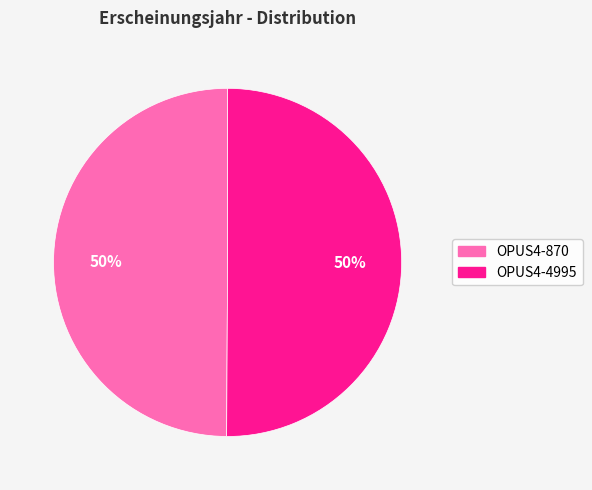

What is the ratio of the value at OPUS4-4995 to the value at OPUS4-870?

1.0